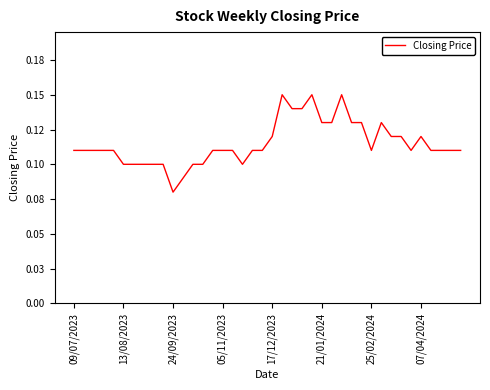

Does the chart display data point markers on the line(s)?

No